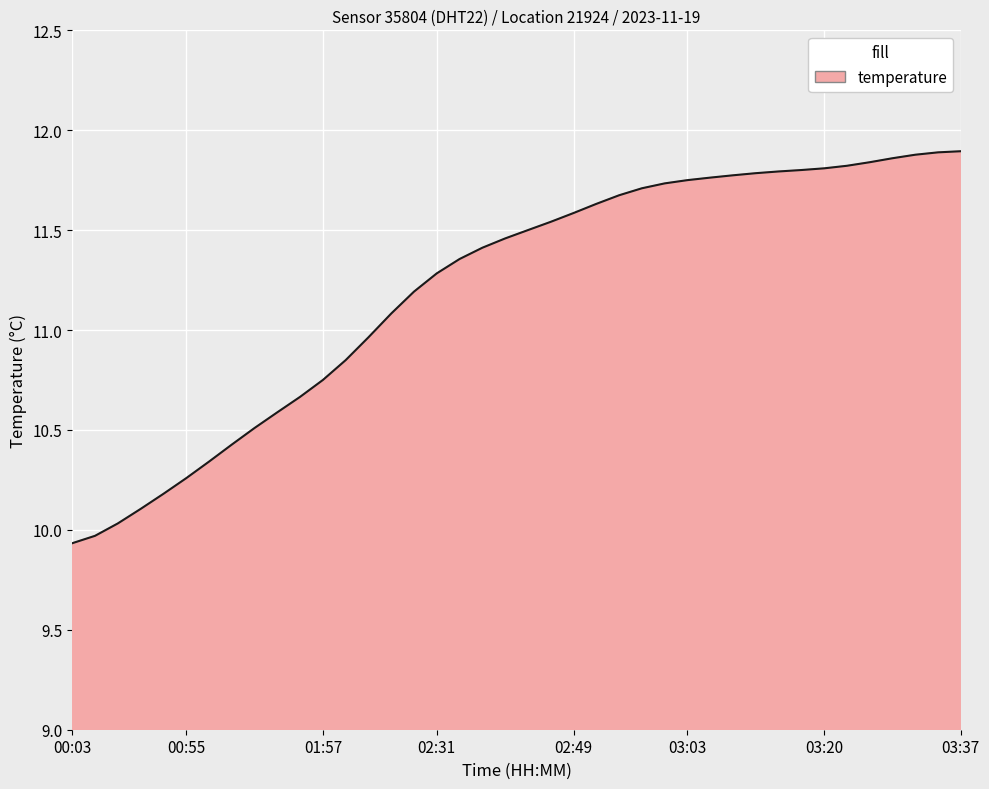

What is the minimum value shown in the chart?

9.9